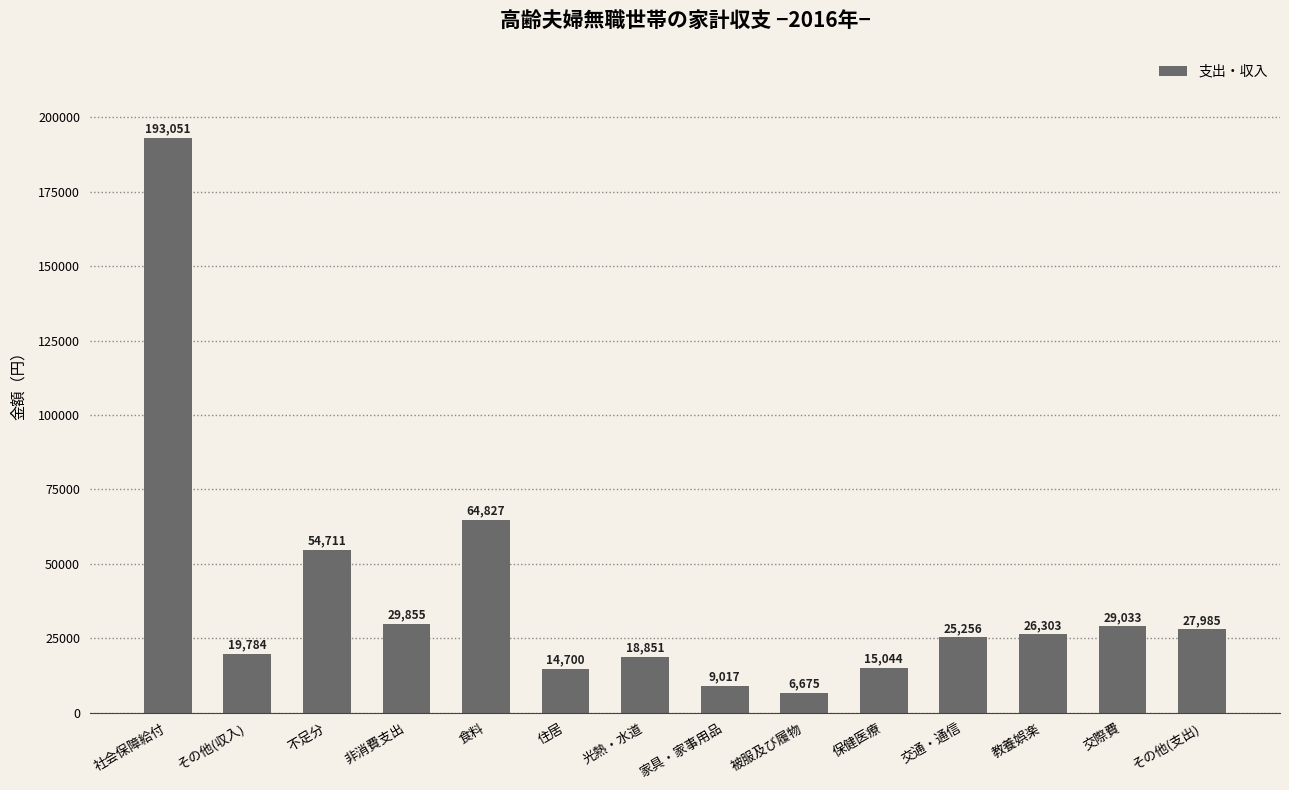

Is it true that the value at 被服及び履物 is 6675?

True